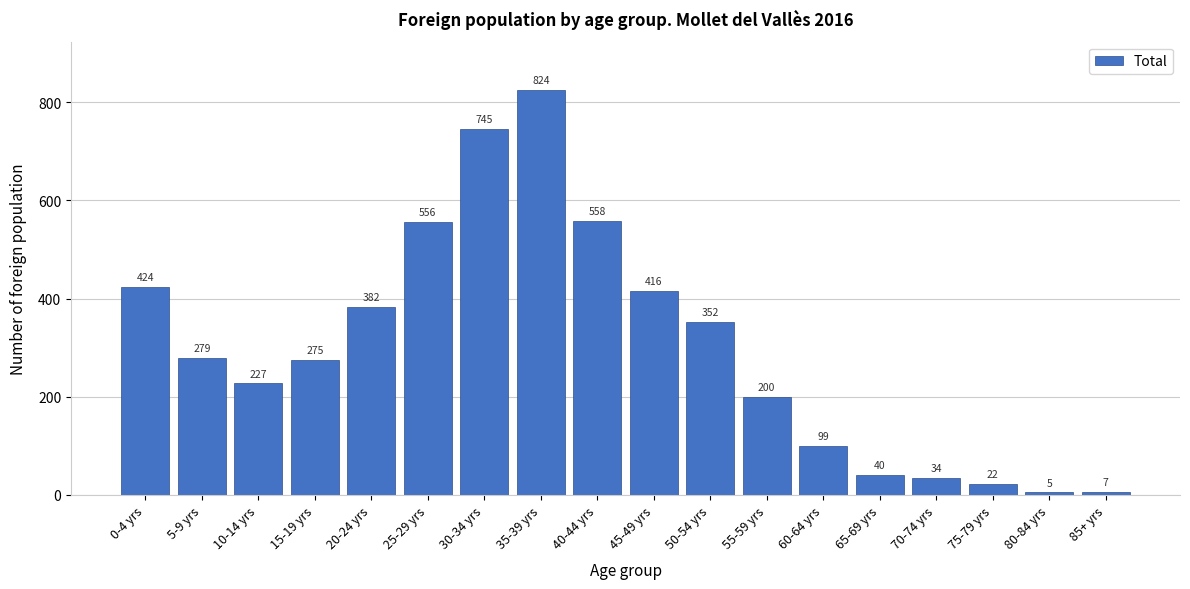

Reading right to left, extract all data points from this chart.

7	5	22	34	40	99	200	352	416	558	824	745	556	382	275	227	279	424